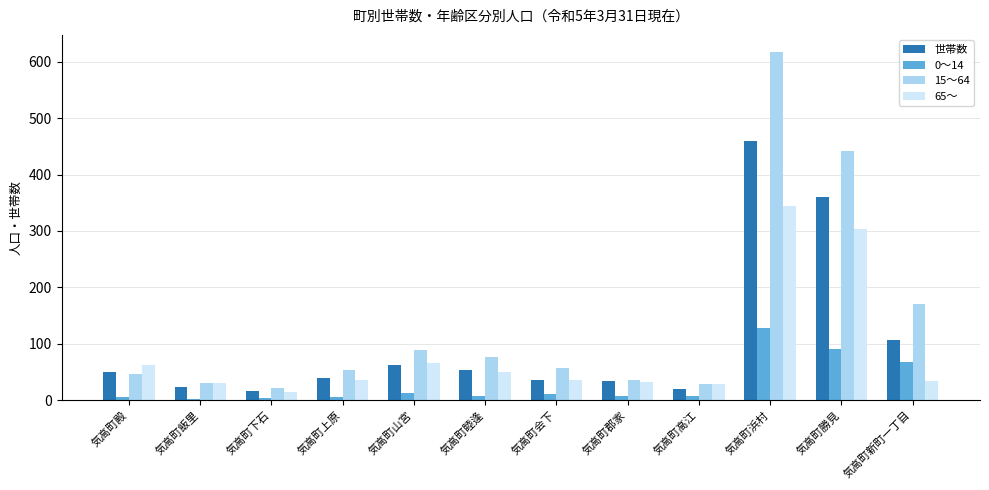

Rank the series by their maximum value, from highest to lowest.

15～64, 世帯数, 65～, 0～14